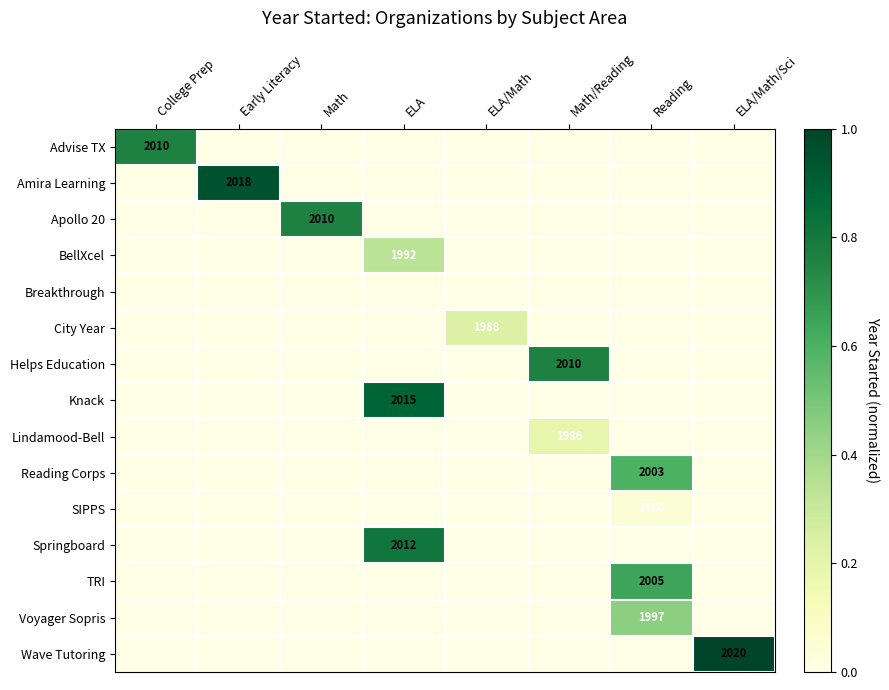

The Amira Learning series shows 2018 at Early Literacy. True or false?

True